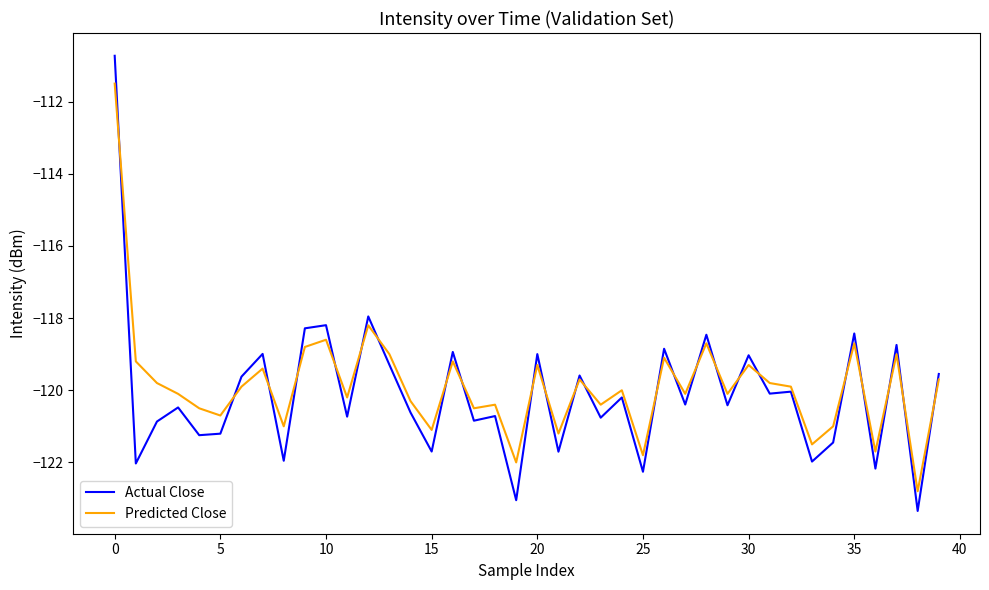

What is the minimum value shown in the chart?

-123.3